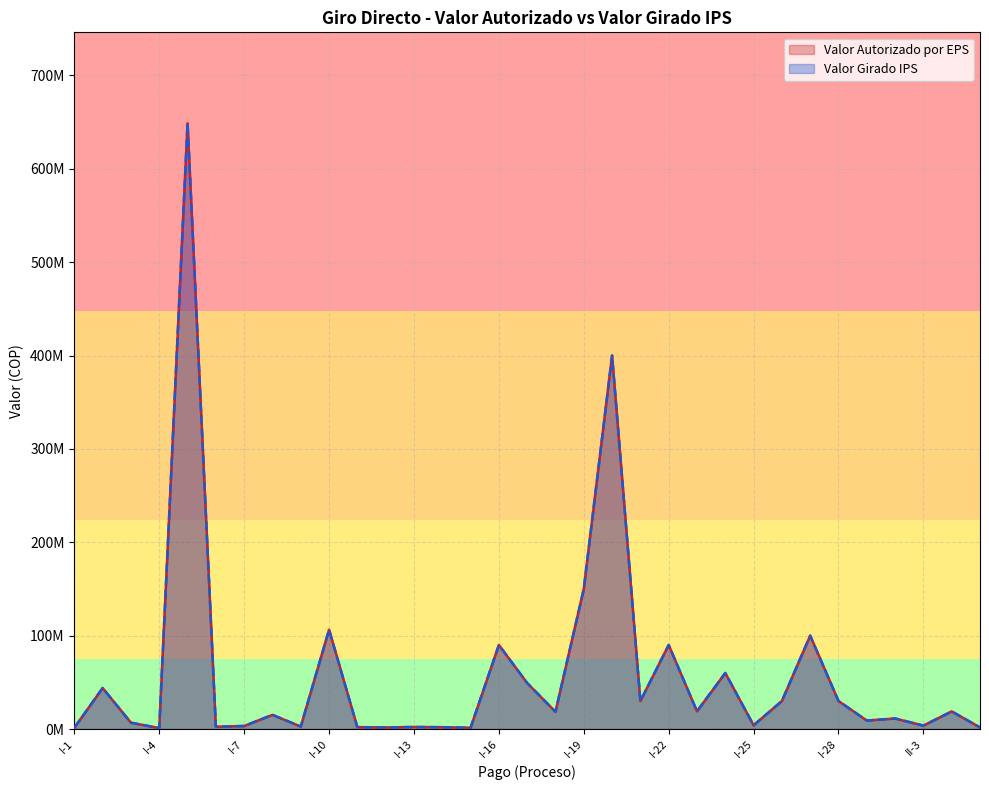

Which label corresponds to the largest value in the chart?

I-5